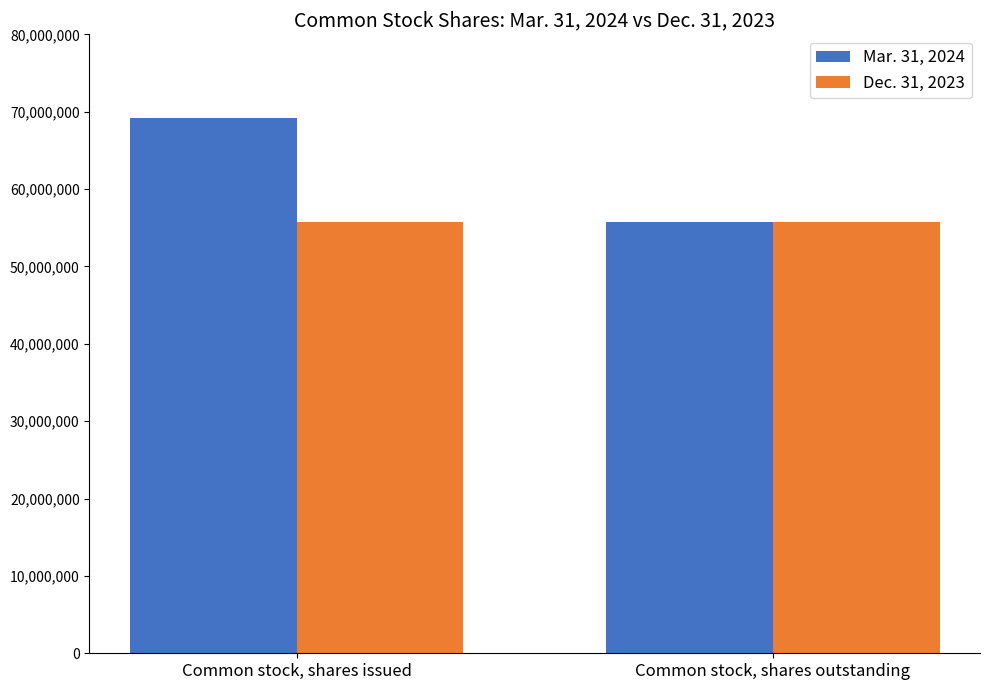

Which category has the highest value in the Mar. 31, 2024 series?

Common stock, shares issued